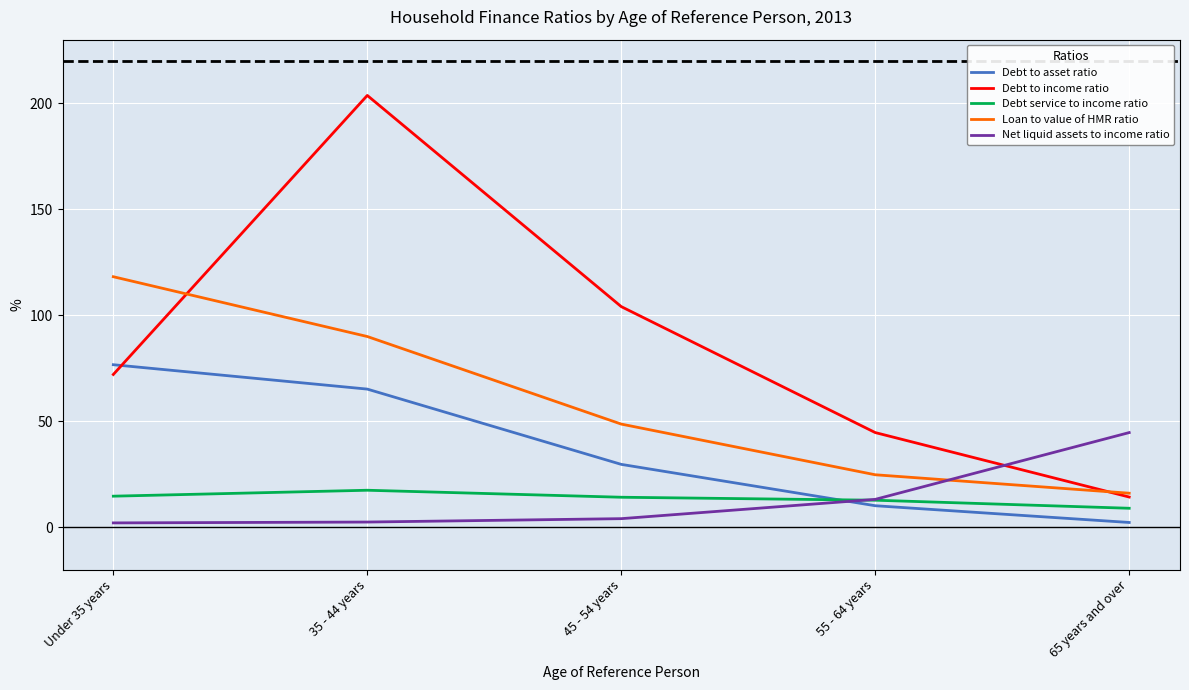

At which label does Debt to income ratio reach its peak?

35 - 44 years